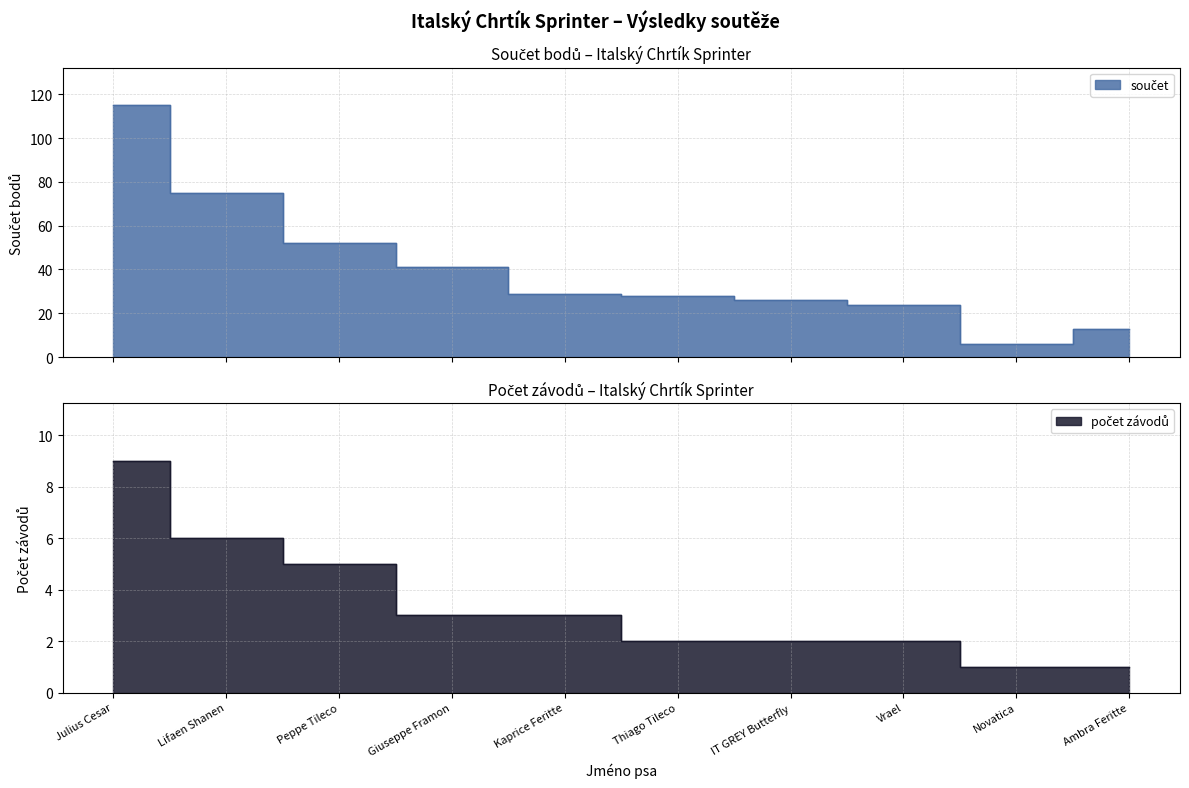

True or false: součet has a value of 45 at Julius Cesar.

False